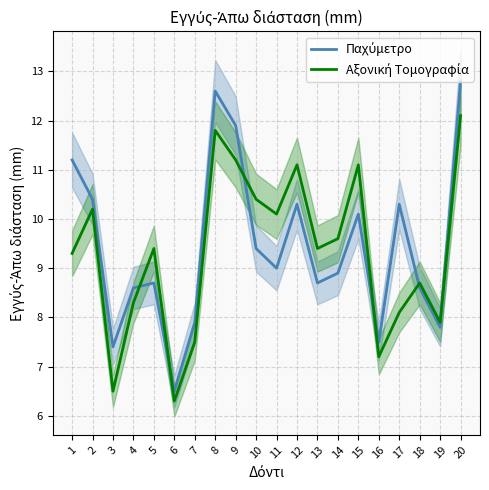

What is the spread (max minus min) of values at 10?

1.0